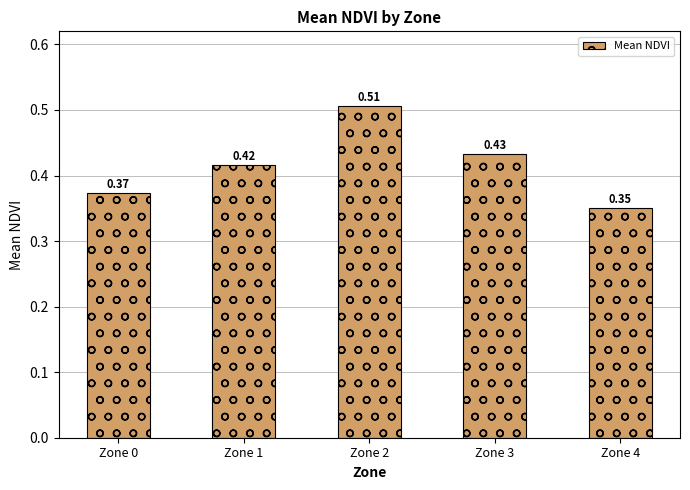

Count the values in the range 0 to 1.

5